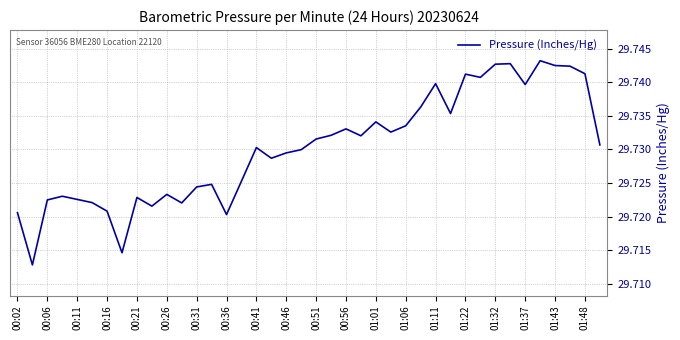

How many lines are shown in the chart?

1